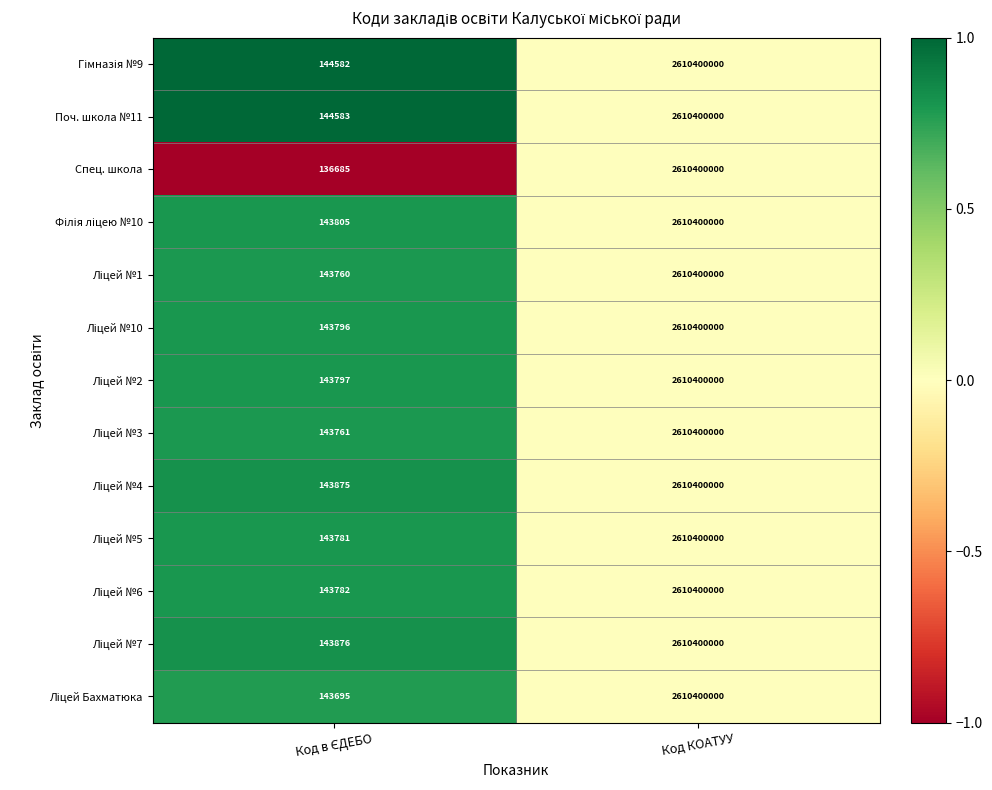

Is it true that Поч. школа №11 equals 1180836930 at Код КОАТУУ?

False